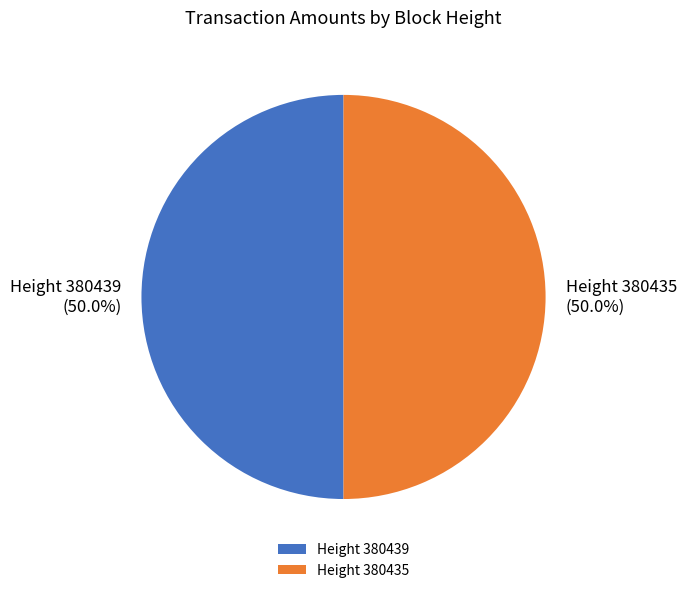

Do Height 380435 and Height 380439 together represent more than half of the pie?

Yes